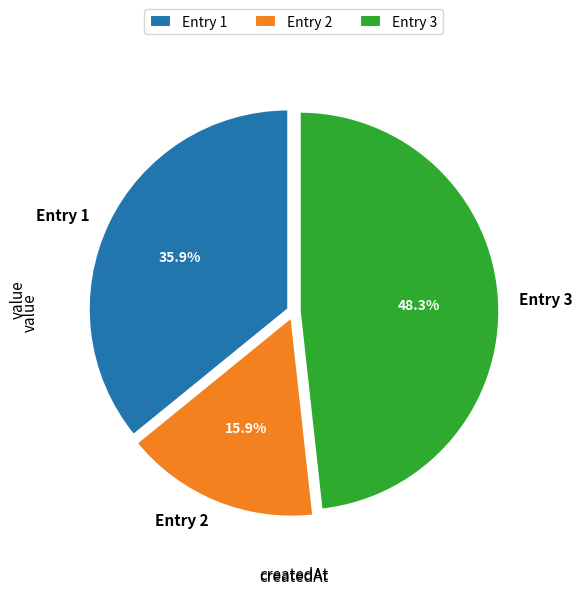

Approximately how many times larger is the value at Entry 2 compared to Entry 3?

0.3